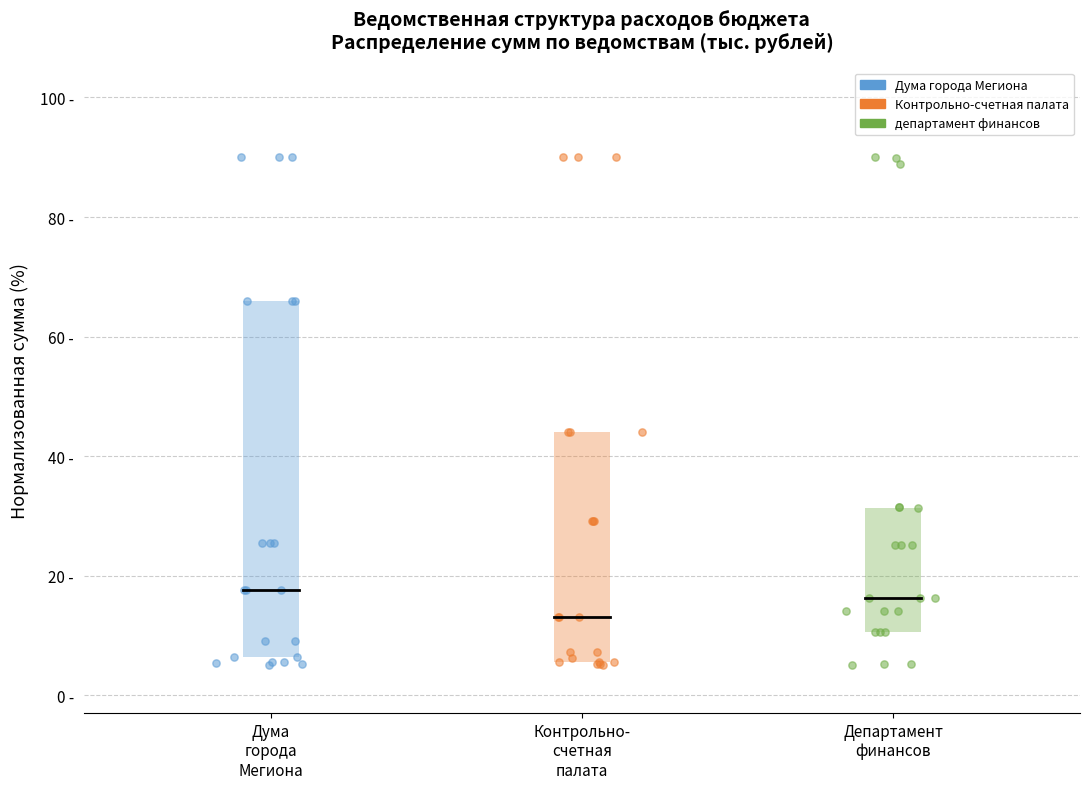

What are all the series names shown in the legend?

Дума города Мегиона, Контрольно-счетная палата, департамент финансов